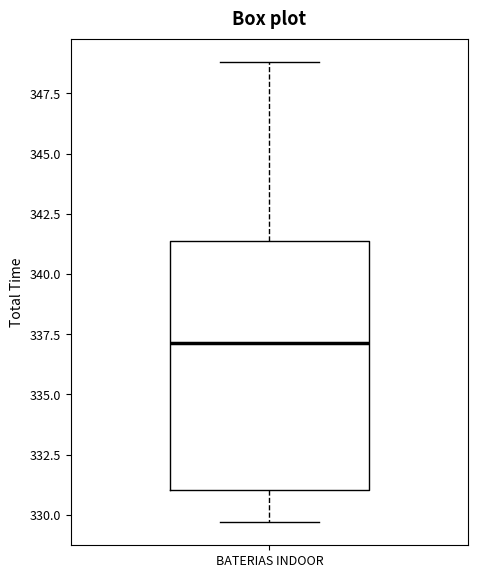

Where is the upper edge of the box for BATERIAS INDOOR on the y-axis? The values are not printed on the chart, so give them approximately, as read against the axis.

341.5